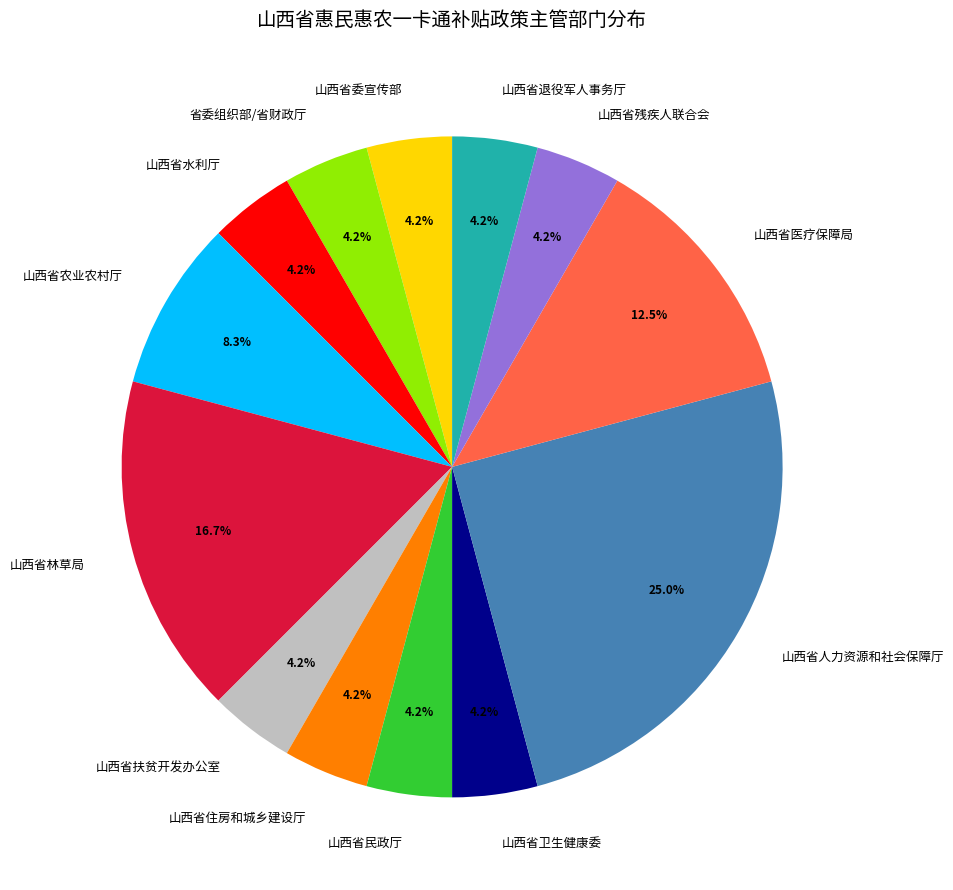

Is there a majority slice in this chart?

No